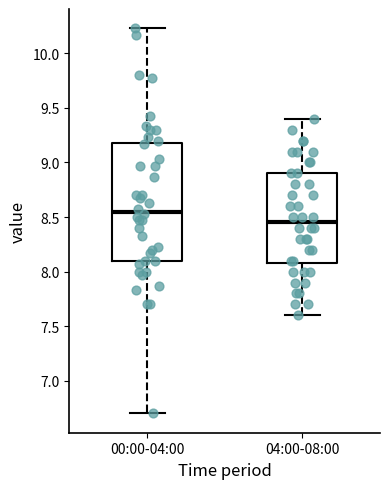

Which box's median line is the highest?

00:00-04:00